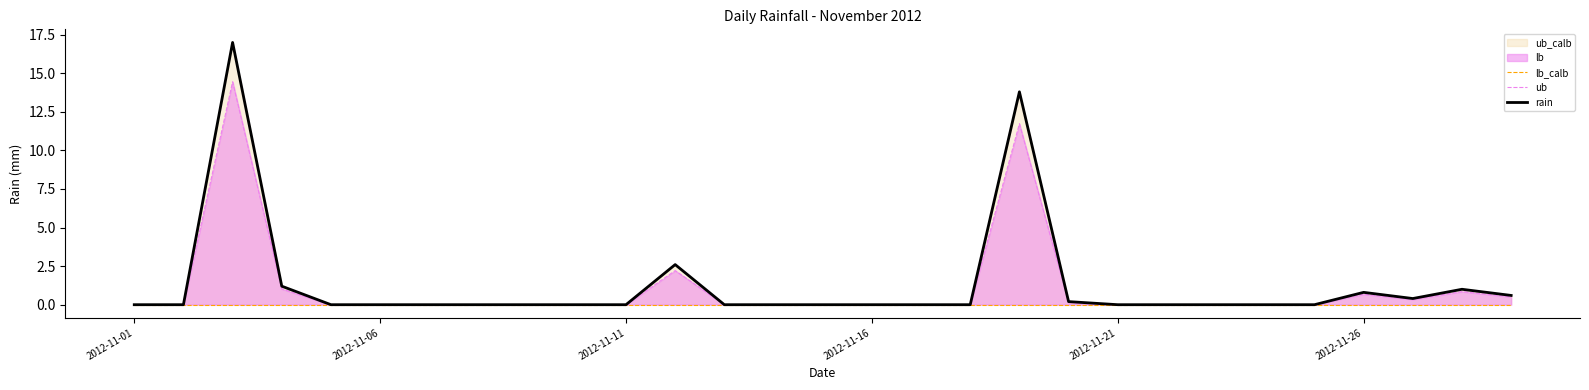

At how many categories does at least one series exceed 0?

9